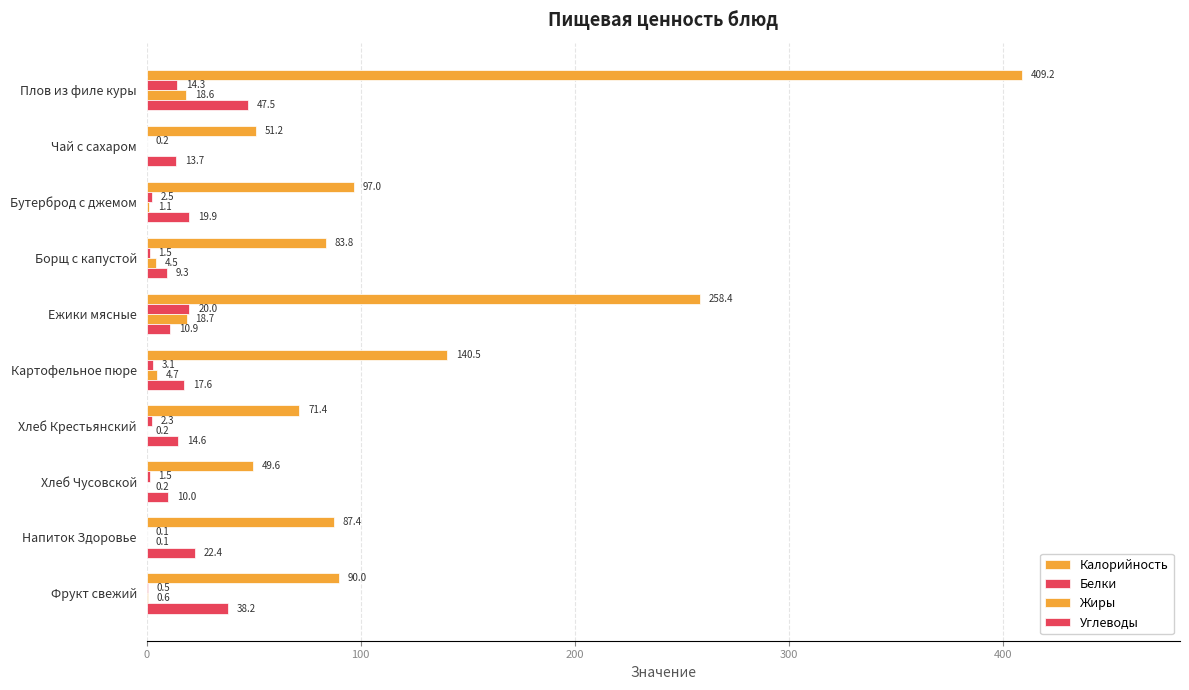

What is the average value of the Углеводы series?

20.4